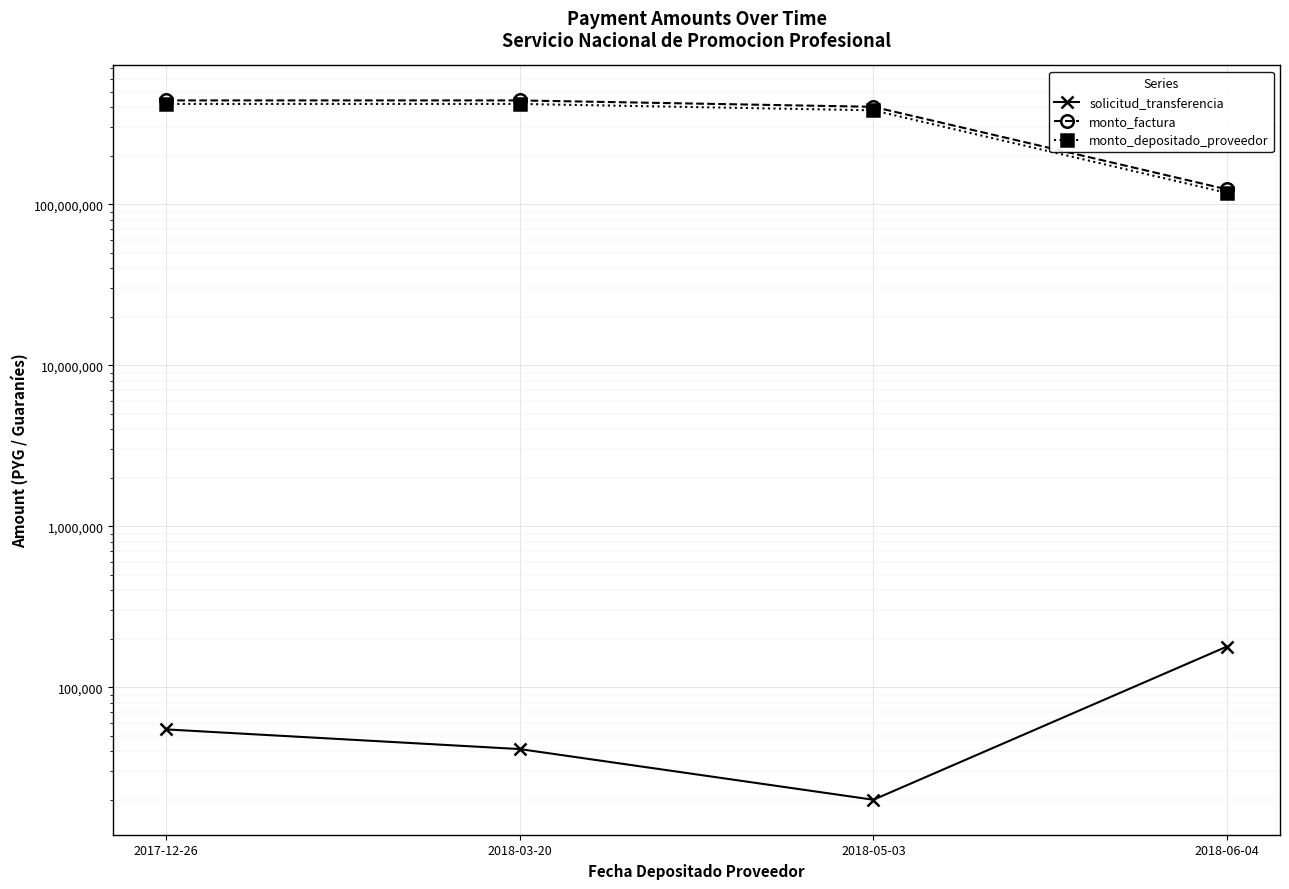

Is it true that monto_depositado_proveedor equals 382713123 at 2018-05-03?

True